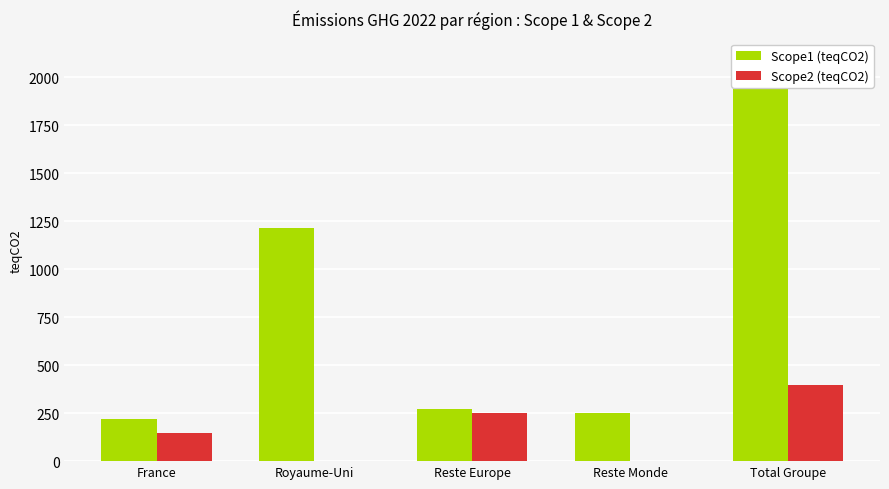

What is the difference between the Scope2 (teqCO2) values at Royaume-Uni and Reste Europe?

251